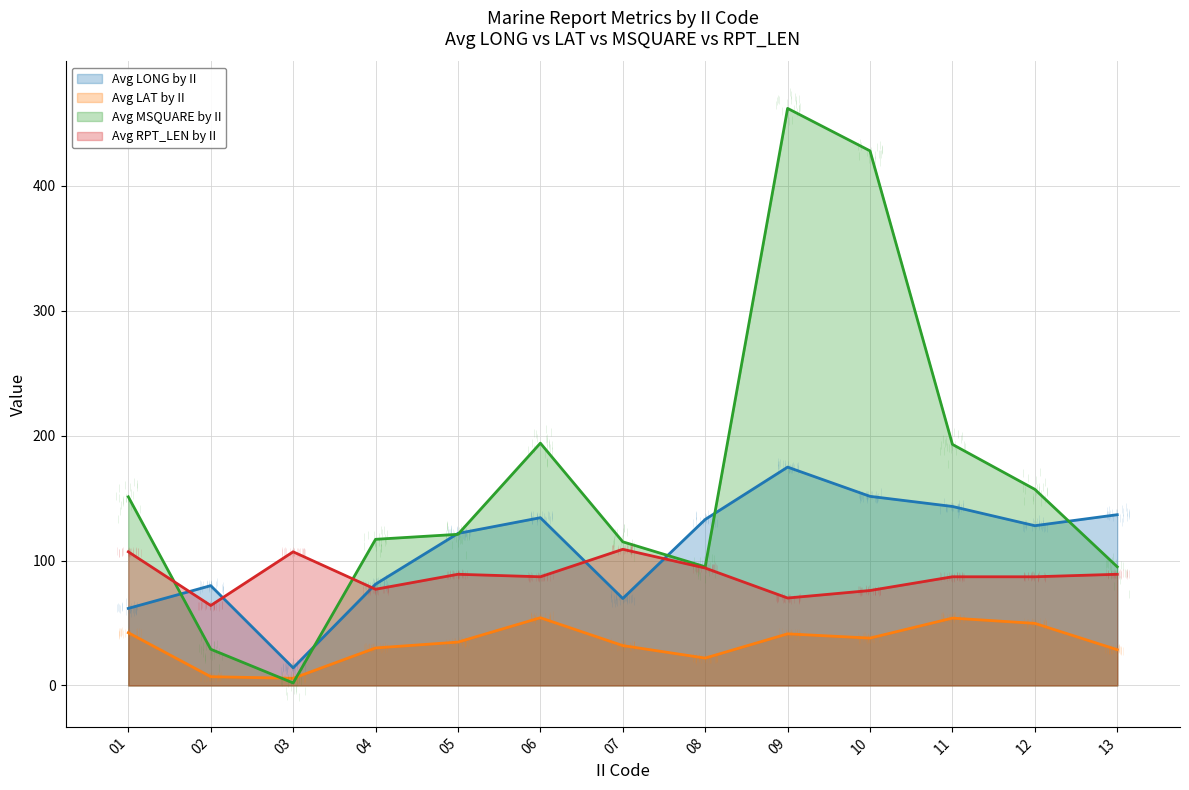

At which category does the chart reach its minimum across all series?

03